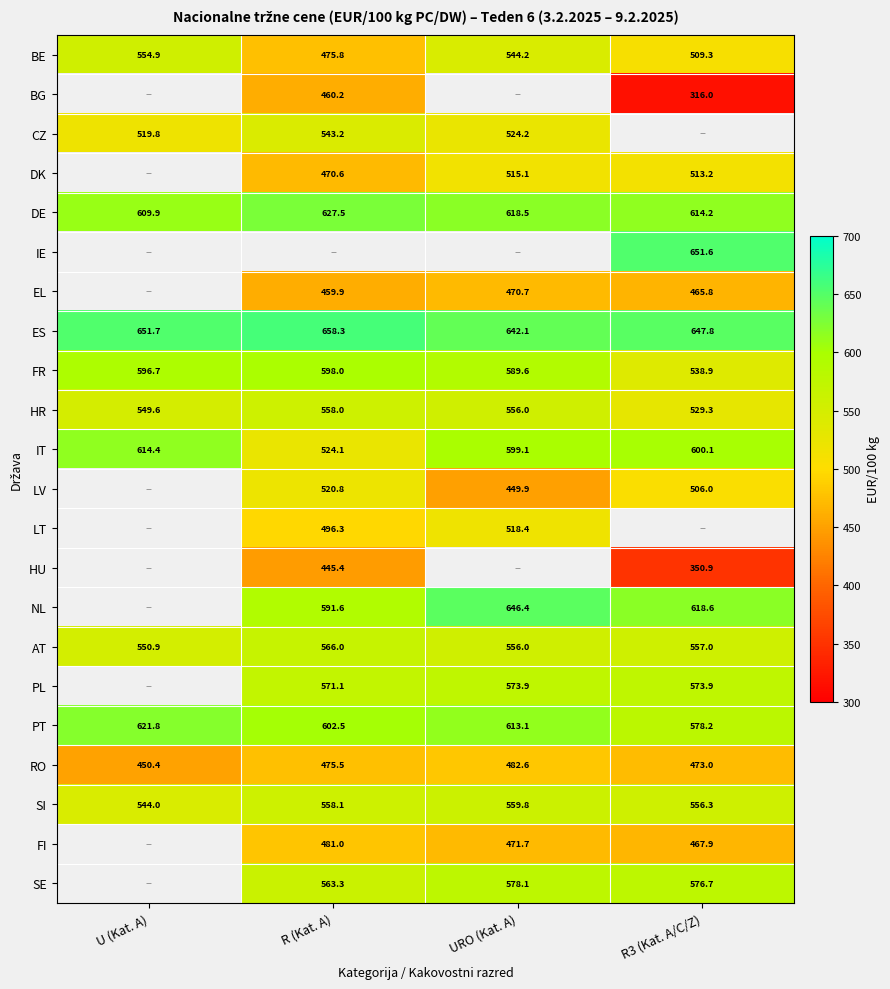

At which label does RO first exceed 475?

R (Kat. A)